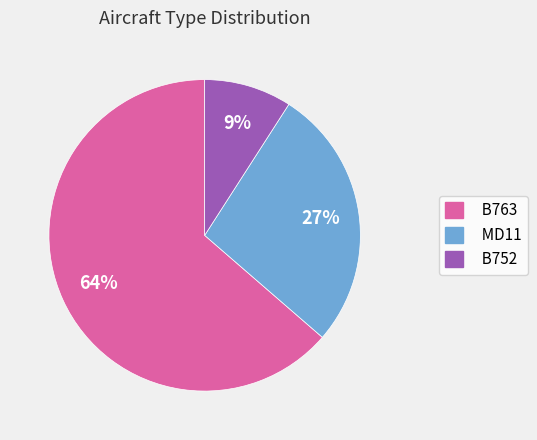

Which has a higher value, B752 or MD11?

MD11